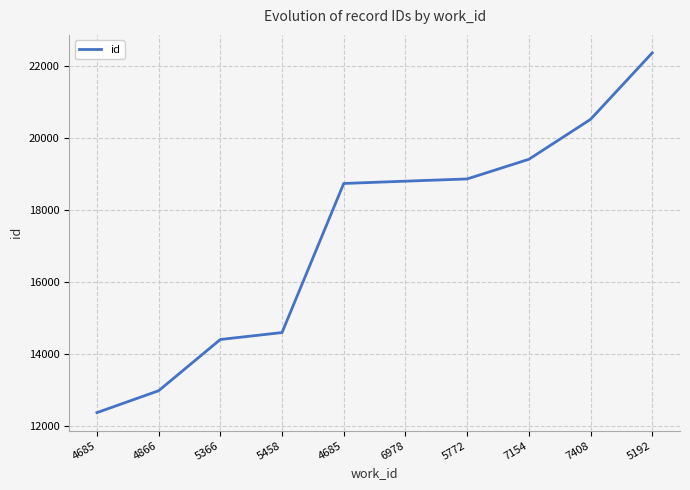

What is the label of the 5th point from the right?

6978